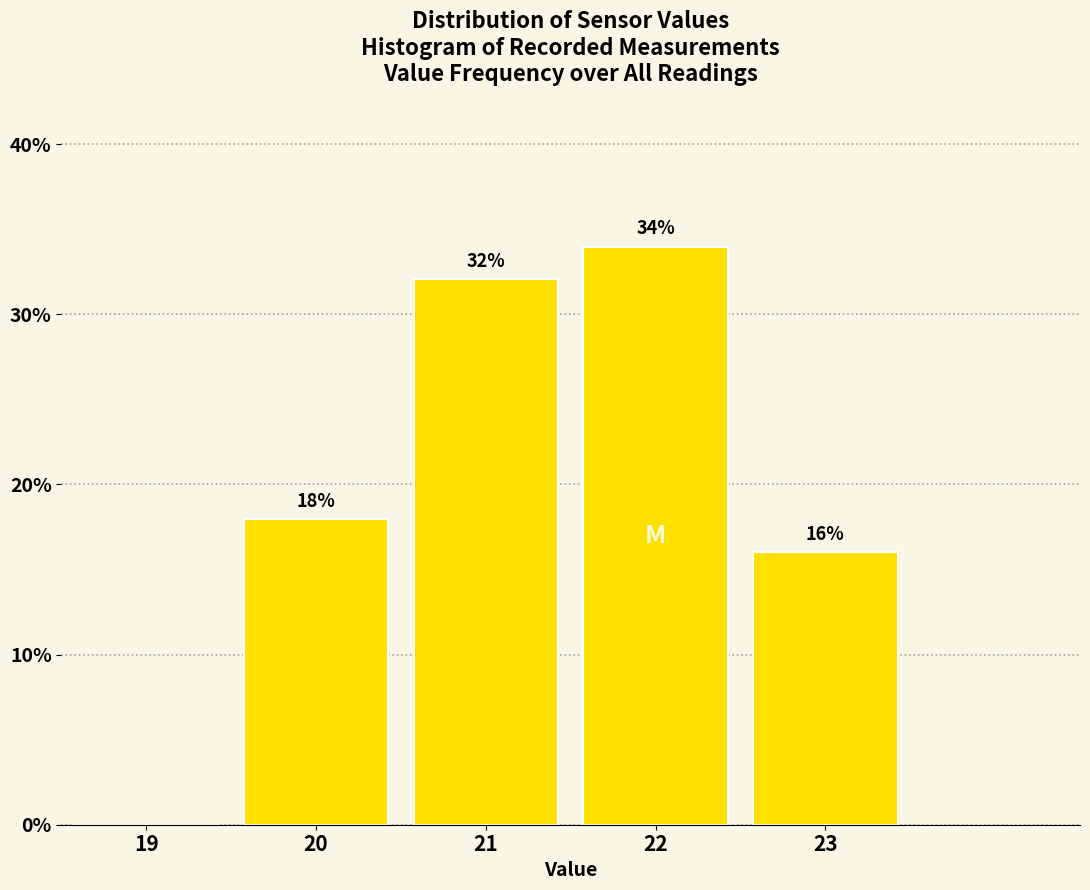

True or false: the data shows 15.0 at 22.

False